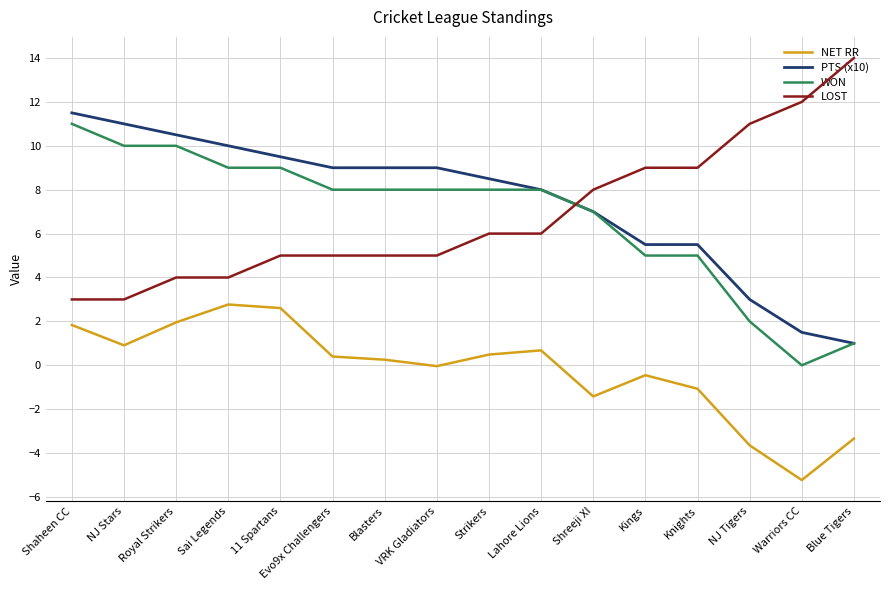

Does the chart display data point markers on the line(s)?

No